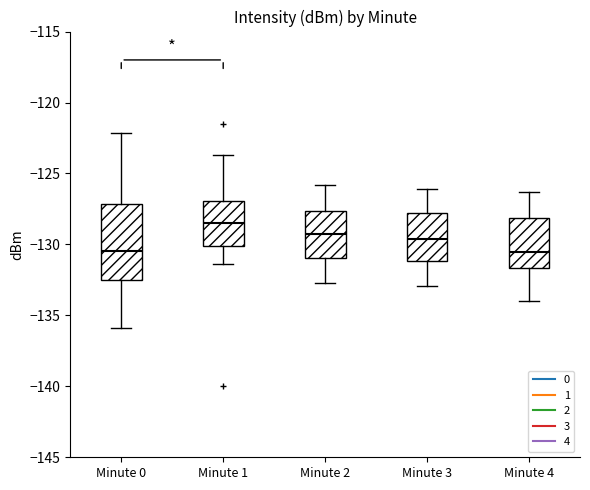

Where is the lower edge of the box for Minute 1 on the y-axis? The values are not printed on the chart, so give them approximately, as read against the axis.

-130.0